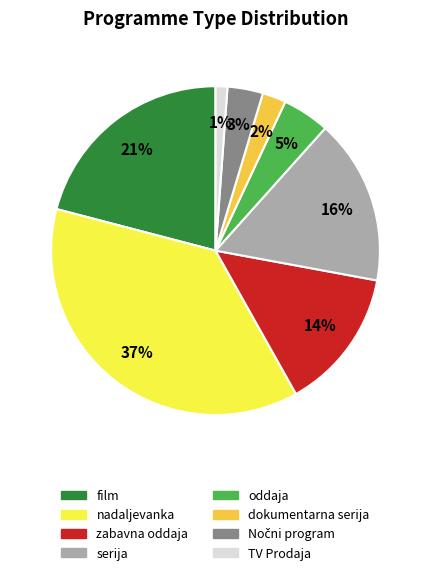

Approximately how many times larger is the value at dokumentarna serija compared to nadaljevanka?

0.1